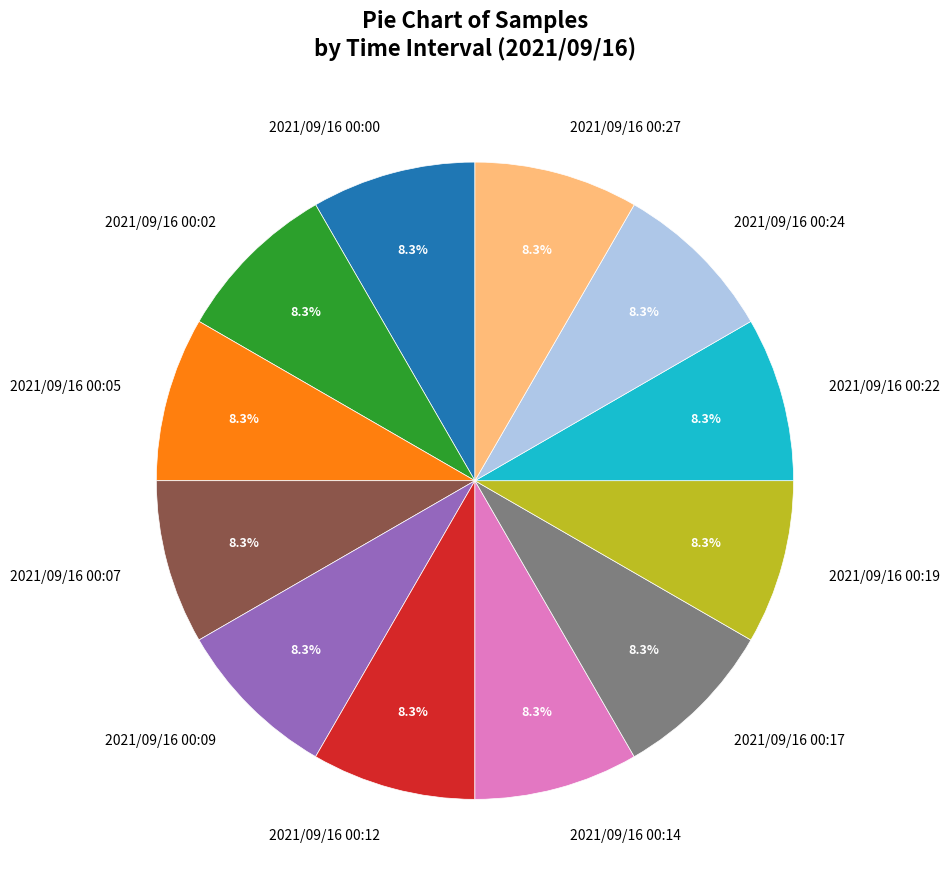

Is 2021/09/16 00:07 the majority of the pie?

No